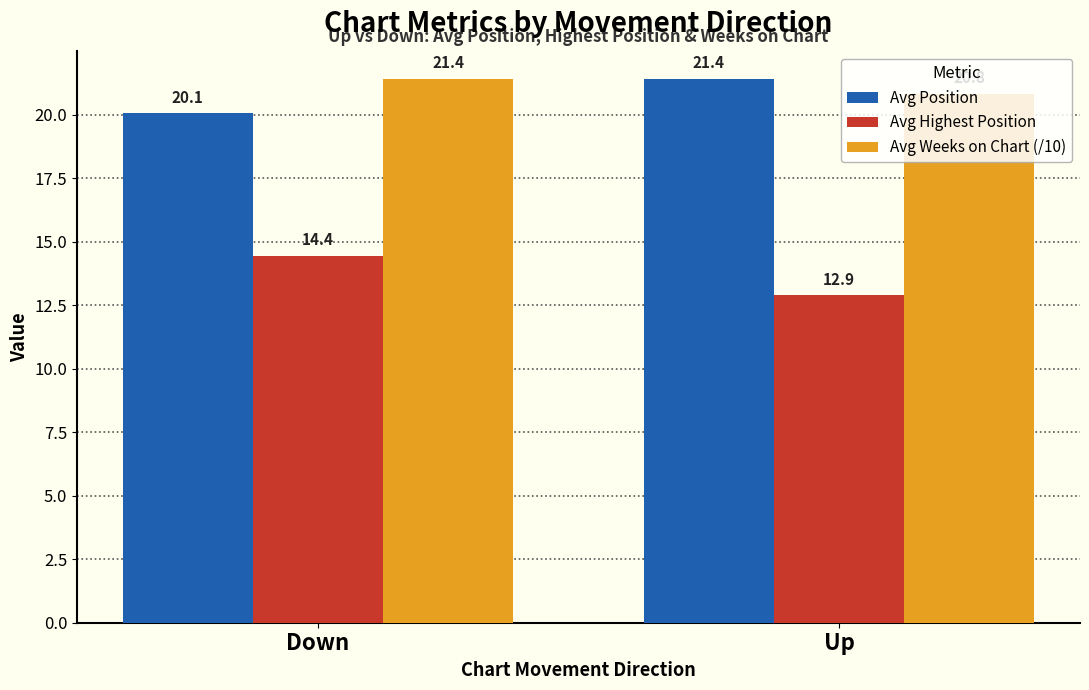

The value of Avg Position at Down is 20.1. True or false?

True